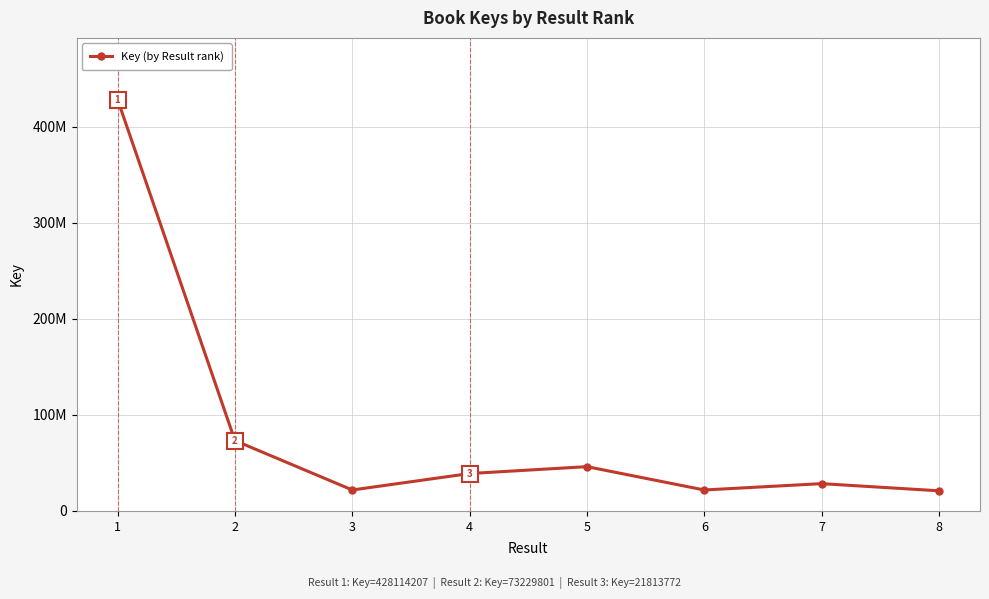

Is this an area chart (filled region under the line)?

No